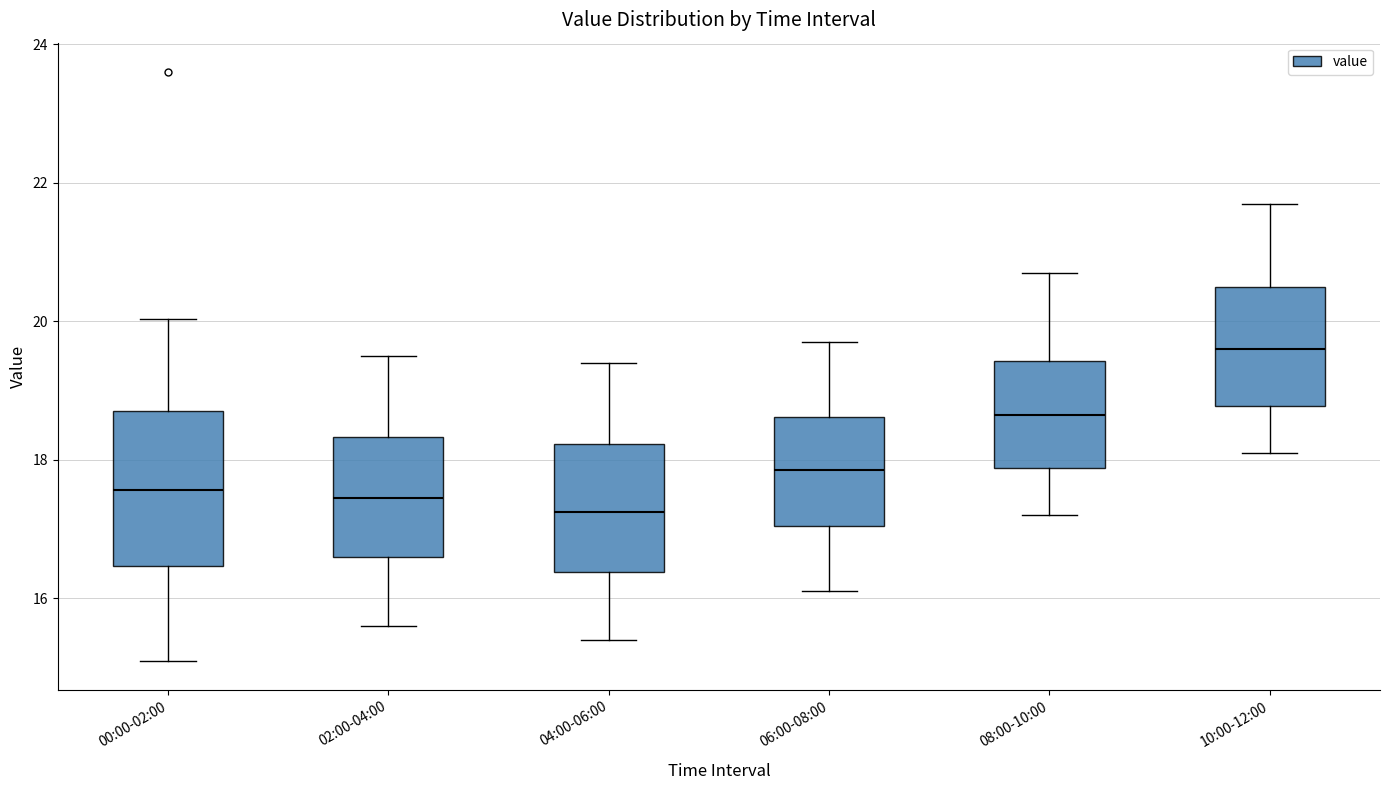

Reading left to right, read every box against the y-axis: the position of its median line, the range the box covers, and the ends of its whiskers. The values are not printed on the chart, so give them approximately, as read against the axis.

00:00-02:00: median 17.6, box 16.4 to 18.8, whiskers 15.2 to 20.0
02:00-04:00: median 17.4, box 16.6 to 18.4, whiskers 15.6 to 19.6
04:00-06:00: median 17.2, box 16.4 to 18.2, whiskers 15.4 to 19.4
06:00-08:00: median 17.8, box 17.0 to 18.6, whiskers 16.2 to 19.8
08:00-10:00: median 18.6, box 17.8 to 19.4, whiskers 17.2 to 20.8
10:00-12:00: median 19.6, box 18.8 to 20.6, whiskers 18.2 to 21.8